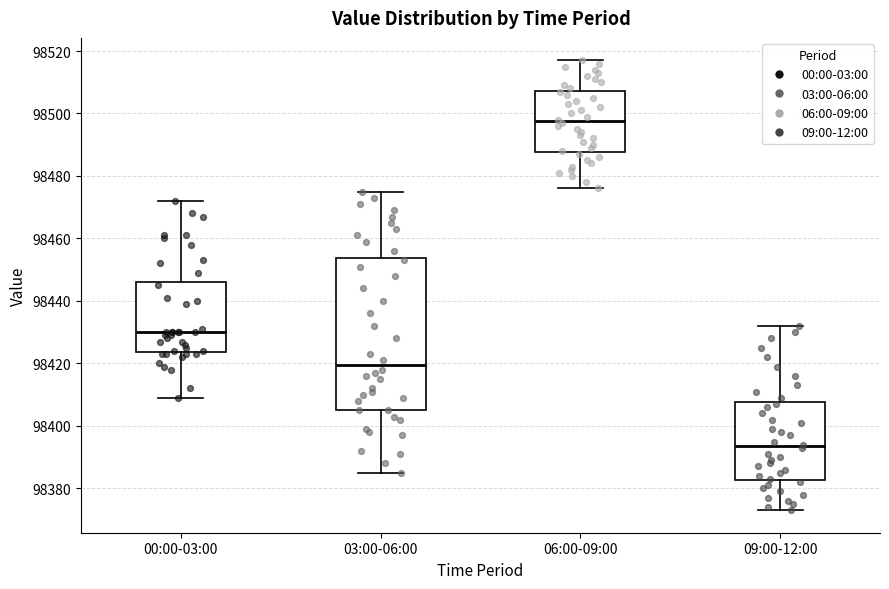

Which box's median line is the lowest?

09:00-12:00